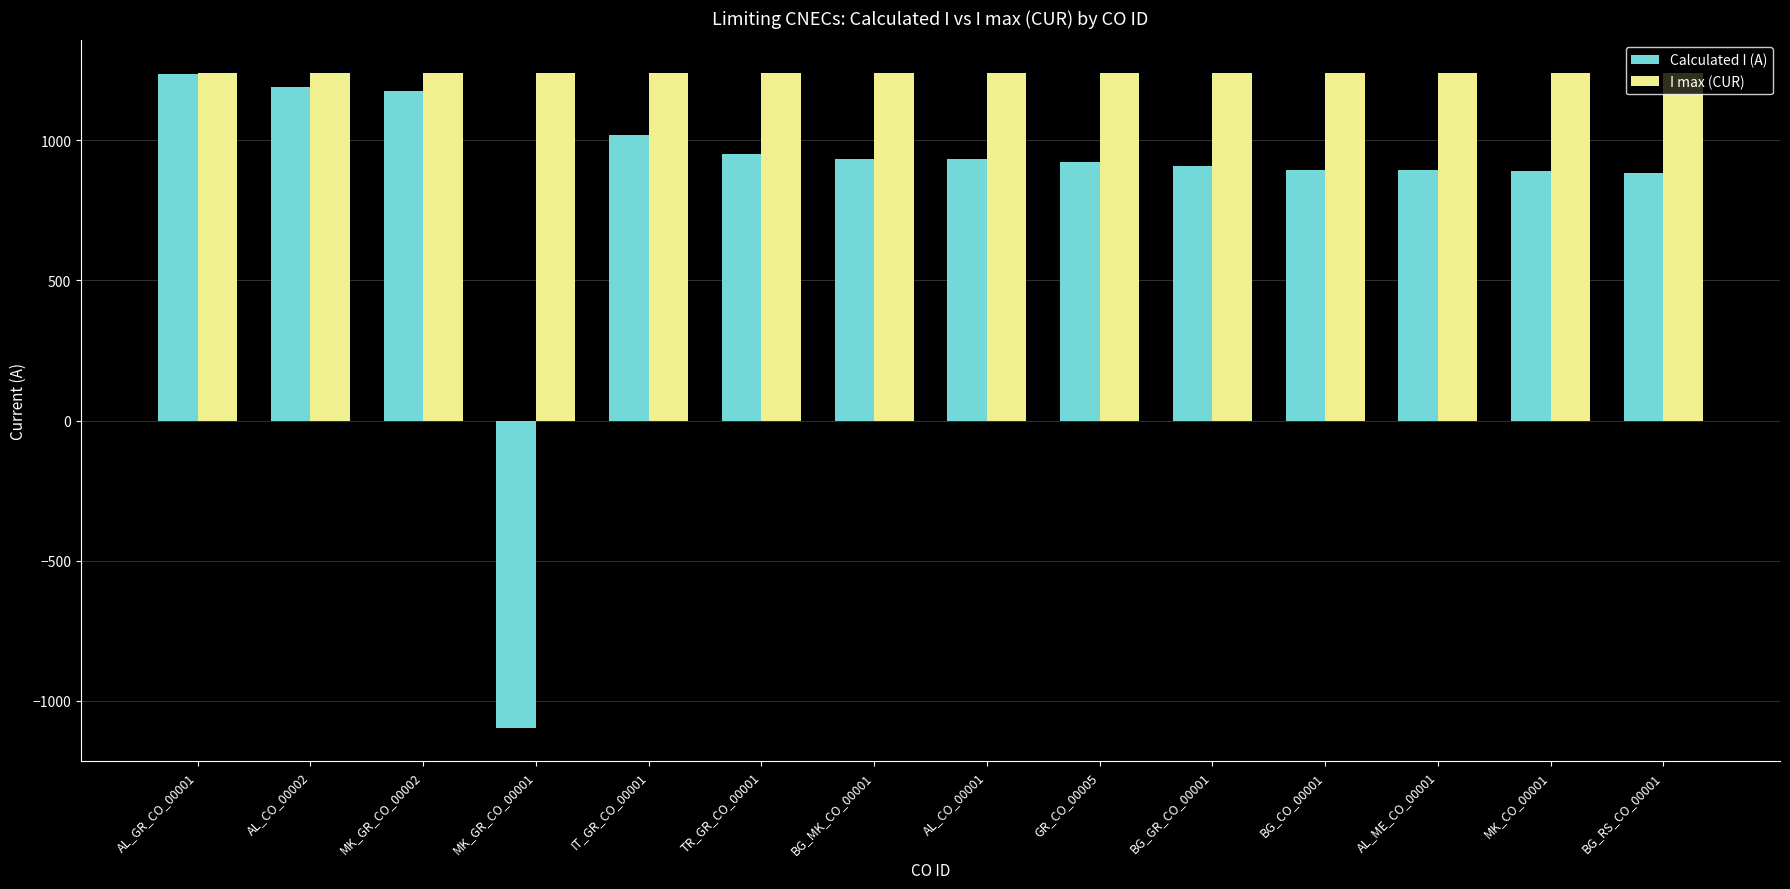

The value of I max (CUR) at MK_CO_00001 is 2182. True or false?

False